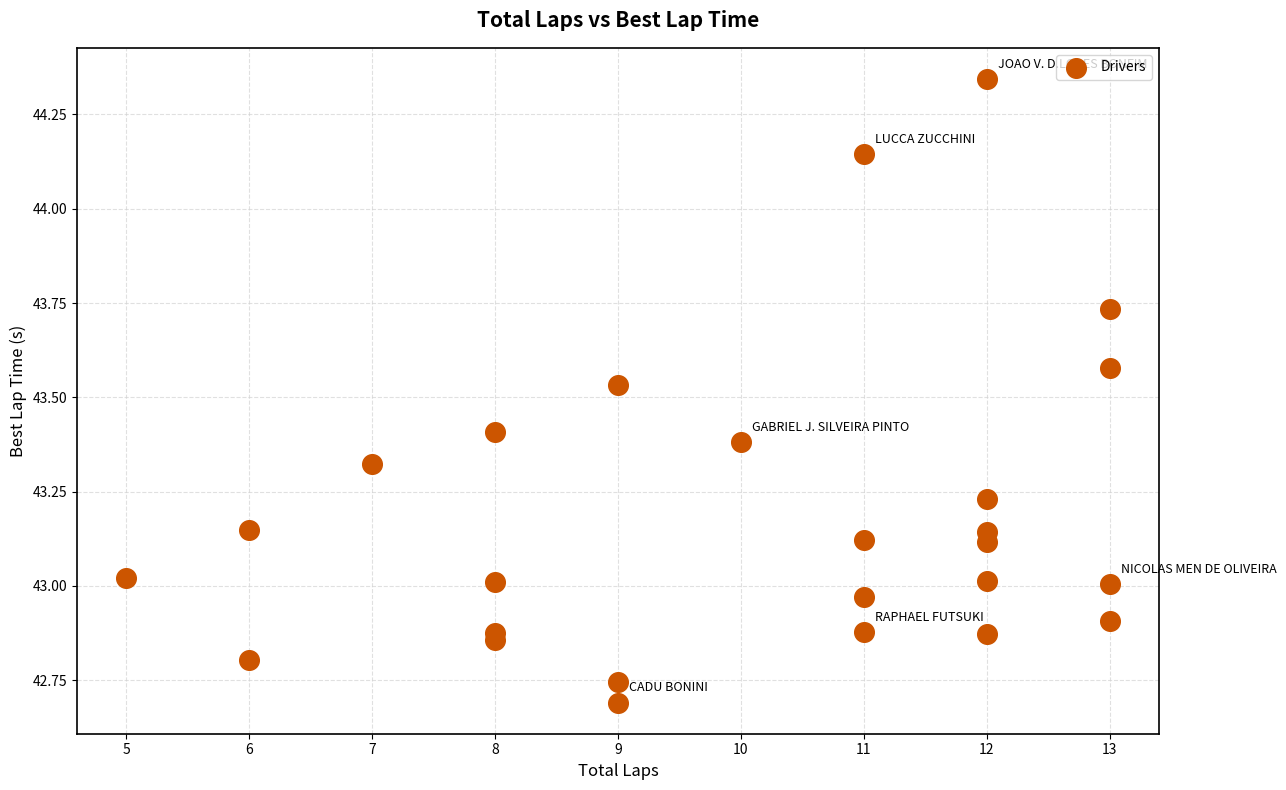

What is the range of Y values (max minus min)?

1.7